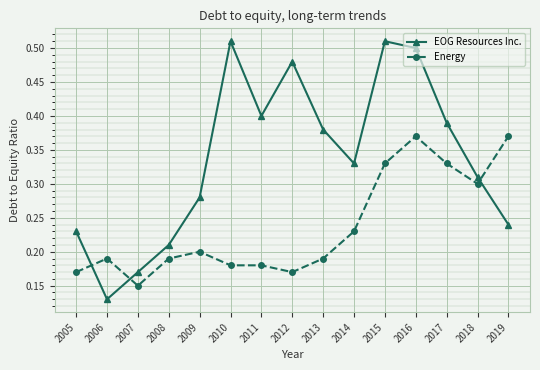

Which category has the lowest value across all series?

2006